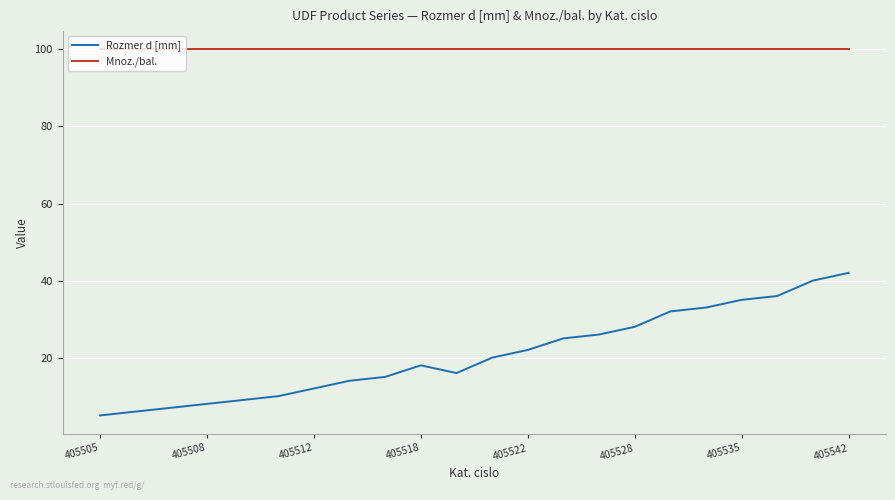

True or false: Mnoz./bal. and Rozmer d [mm] intersect in this chart.

False